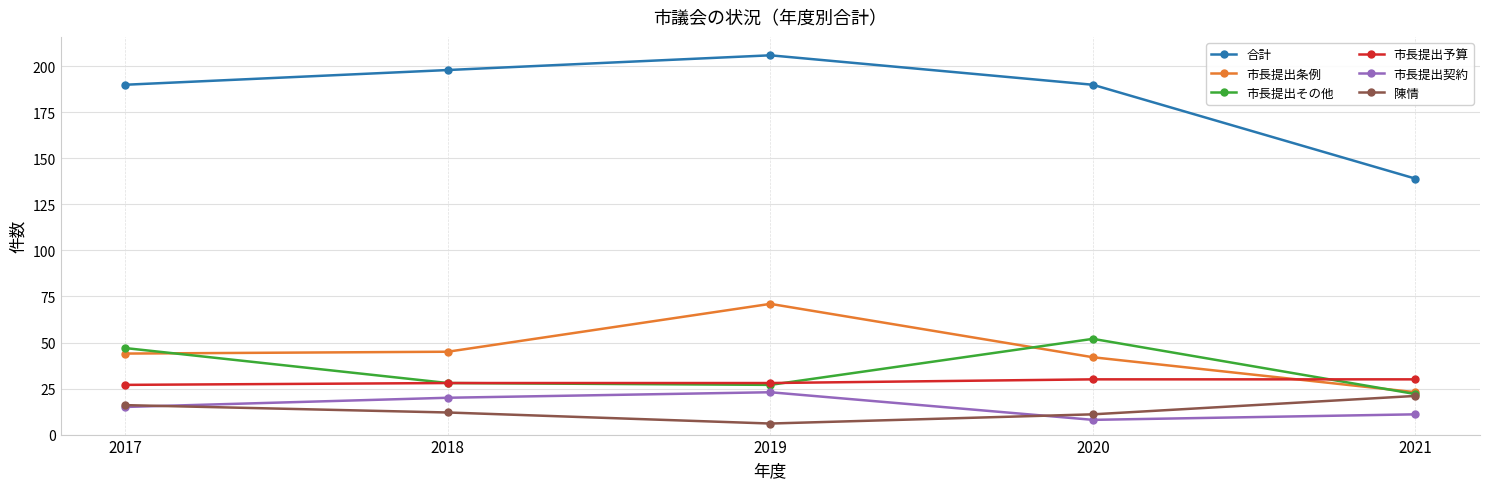

True or false: 市長提出契約 has more than 0 points higher than both neighbors.

True